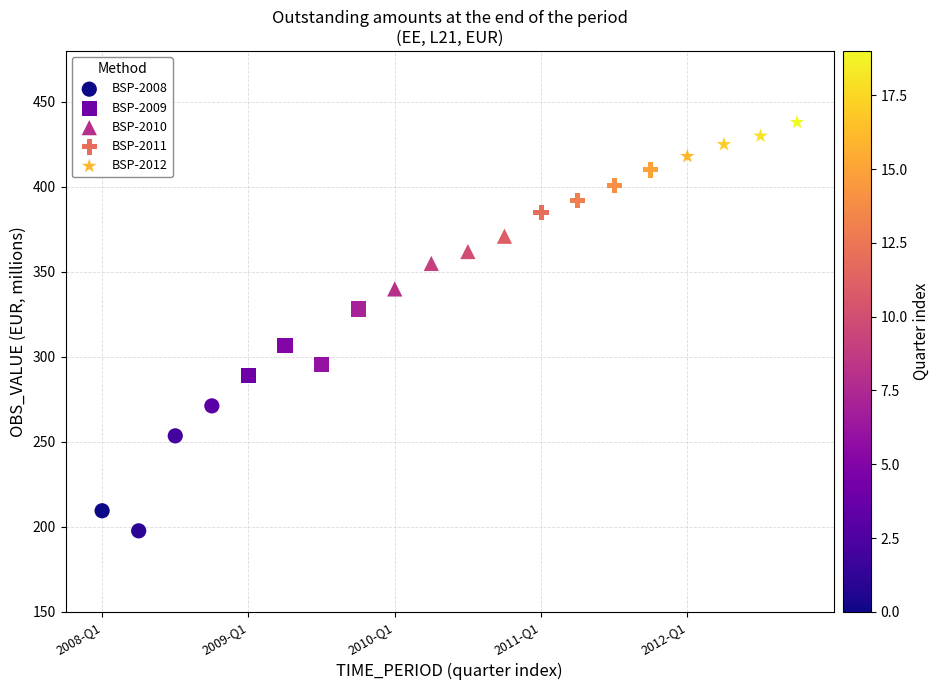

Which series contains the highest Y value?

BSP-2012